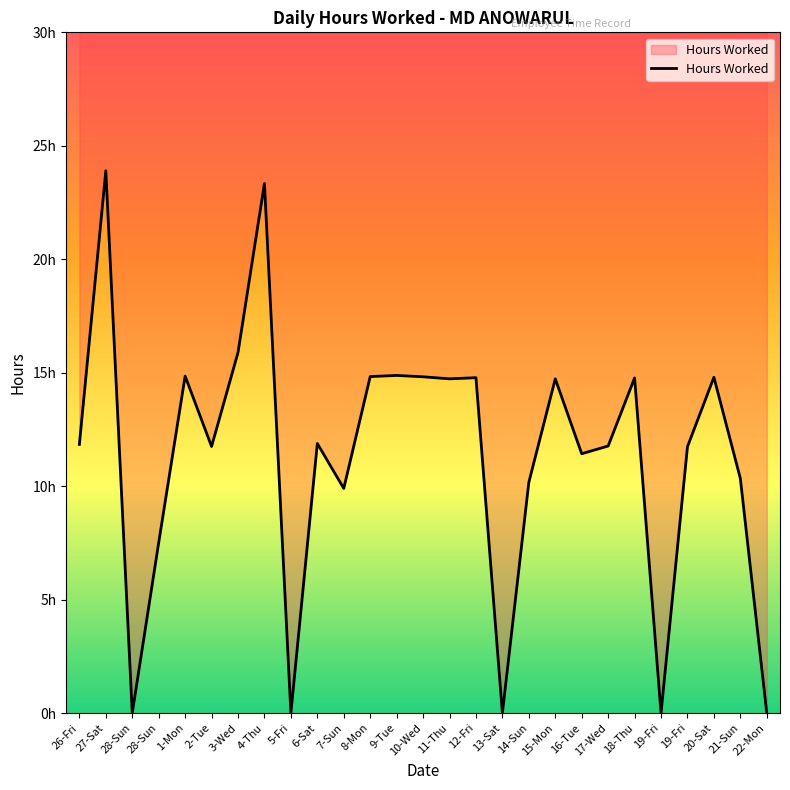

What is the change in value from 4-Thu to 13-Sat?

-23.3